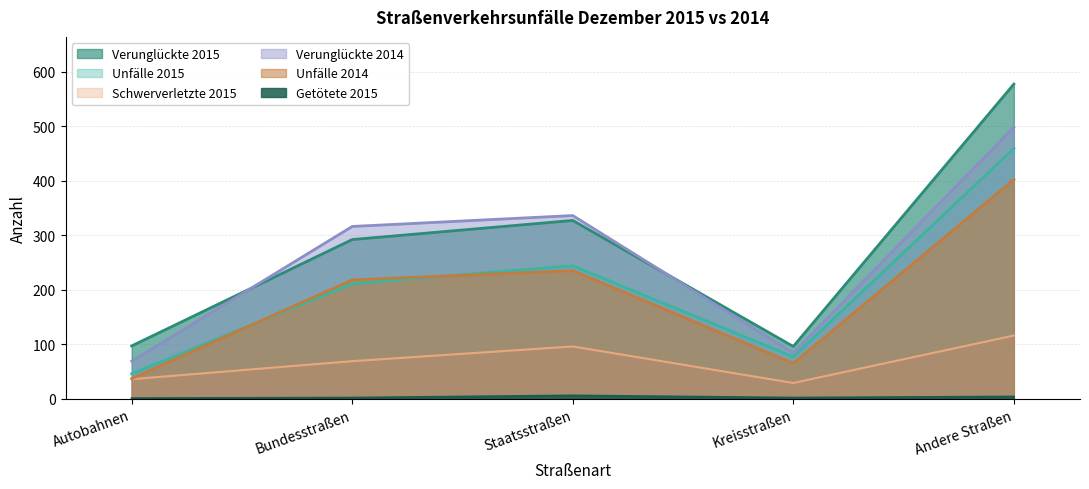

Which series has the widest spread of values?

Verunglückte 2015